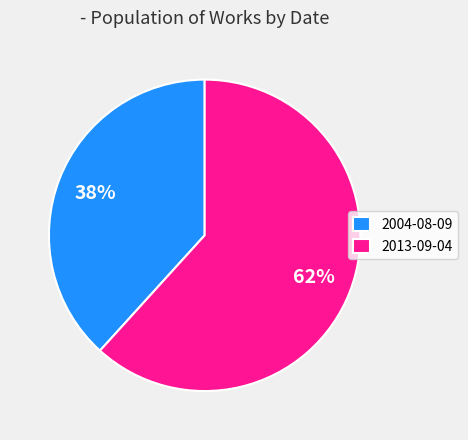

Is it true that 2013-09-04 is 74% of the pie?

False